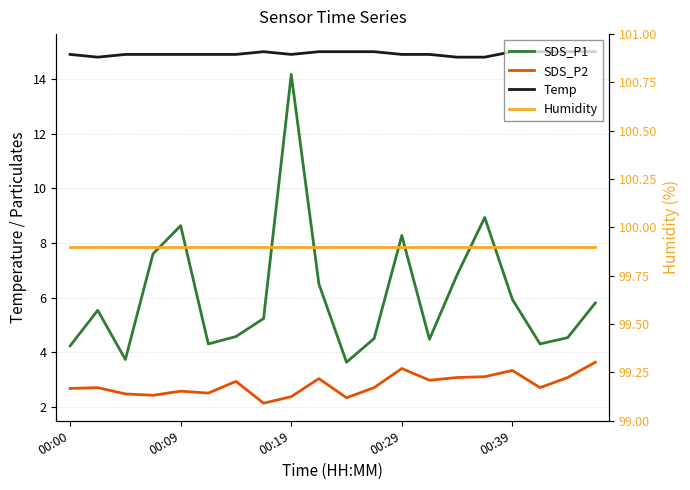

Rank the series by their maximum value, from highest to lowest.

Humidity, Temp, SDS_P1, SDS_P2